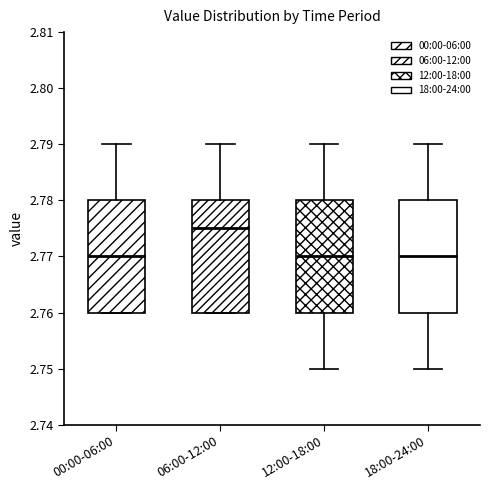

Reading left to right, transcribe this box plot: for each box, give where its median line is, the range the box spans, and where its two whiskers end, as read against the y-axis. The values are not printed on the chart, so give them approximately, as read against the axis.

00:00-06:00: median 2.770, box 2.760 to 2.780, whiskers 2.760 to 2.790
06:00-12:00: median 2.775, box 2.760 to 2.780, whiskers 2.760 to 2.790
12:00-18:00: median 2.770, box 2.760 to 2.780, whiskers 2.750 to 2.790
18:00-24:00: median 2.770, box 2.760 to 2.780, whiskers 2.750 to 2.790